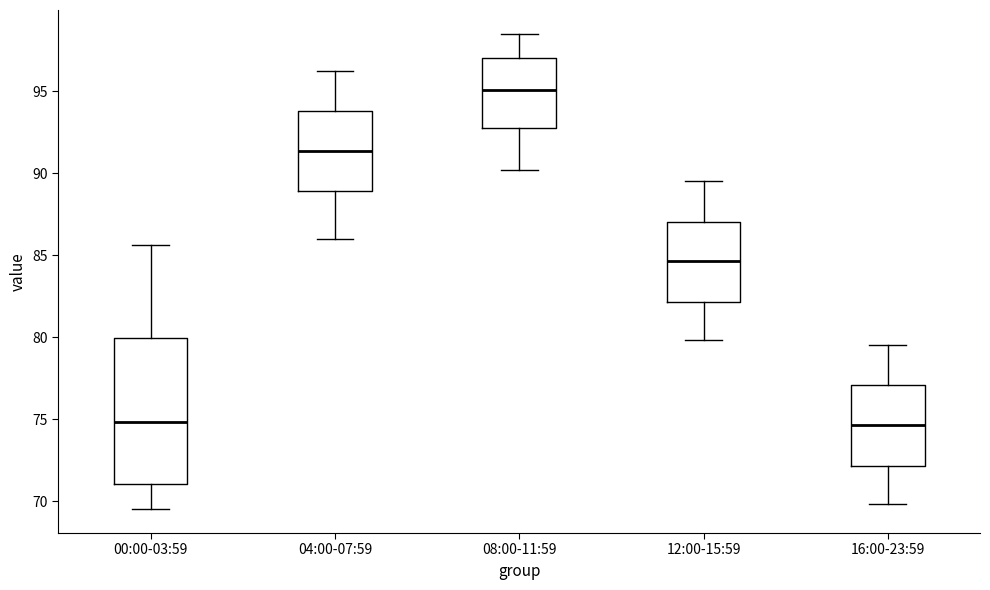

Where is the upper edge of the box for 04:00-07:59 on the y-axis? The values are not printed on the chart, so give them approximately, as read against the axis.

94.0